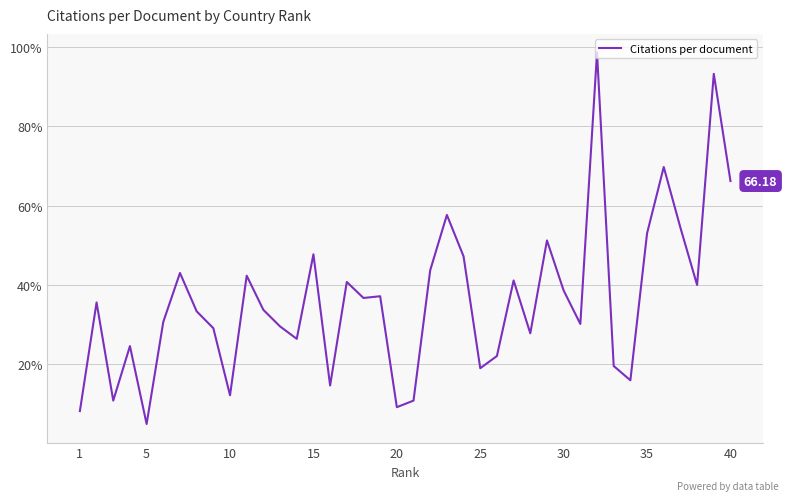

Count the number of values greater than 35.

20